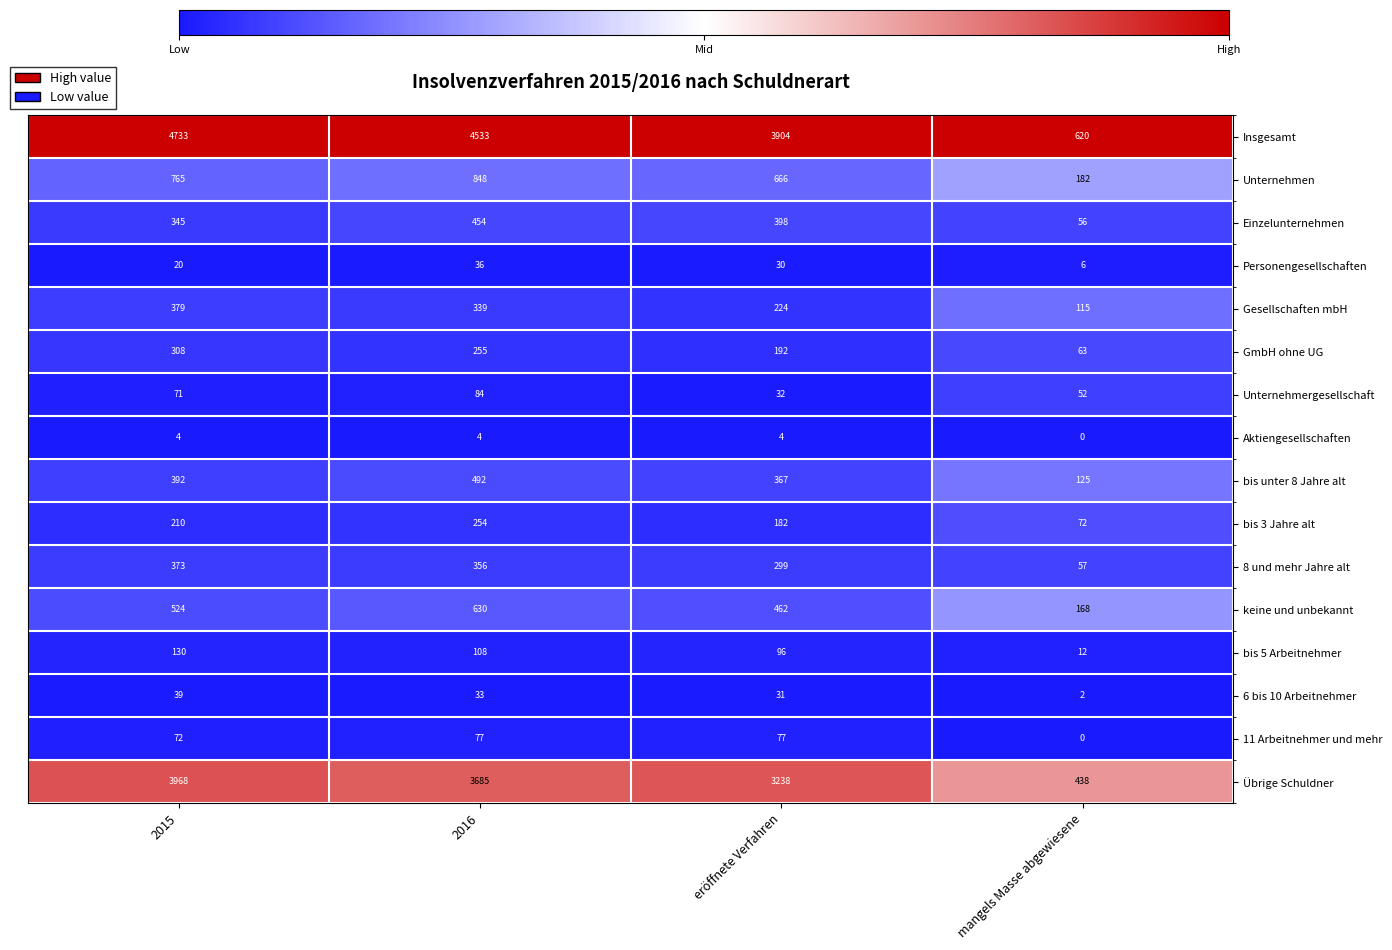

What is the difference between the maximum and second lowest values in the bis unter 8 Jahre alt series?

125